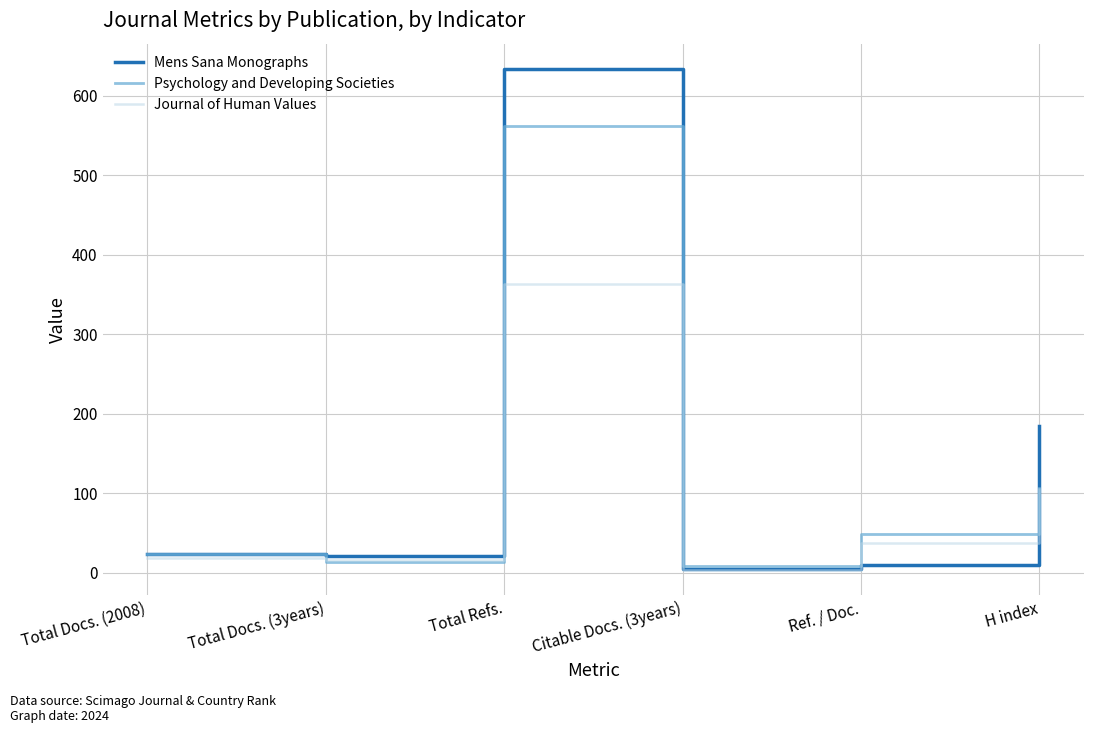

Which series has the largest total across all categories?

Mens Sana Monographs